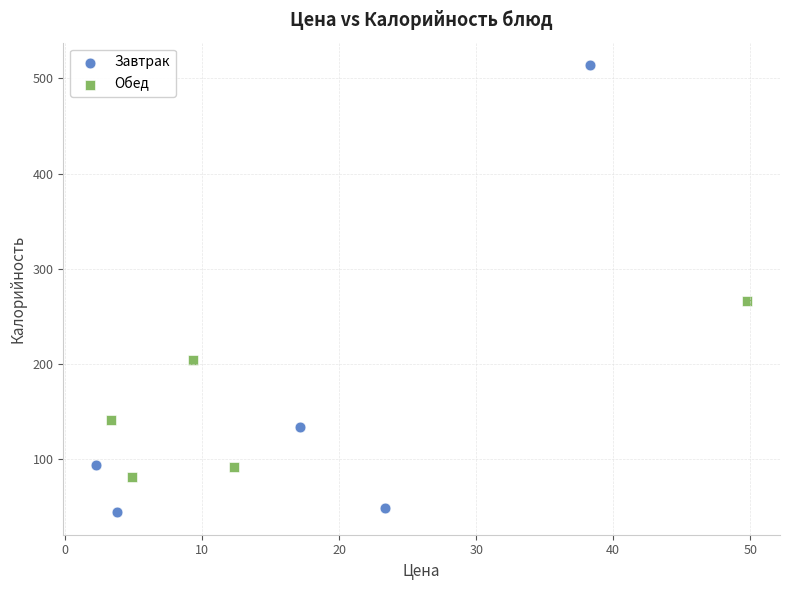

Which series has the largest Y range (max minus min)?

Завтрак